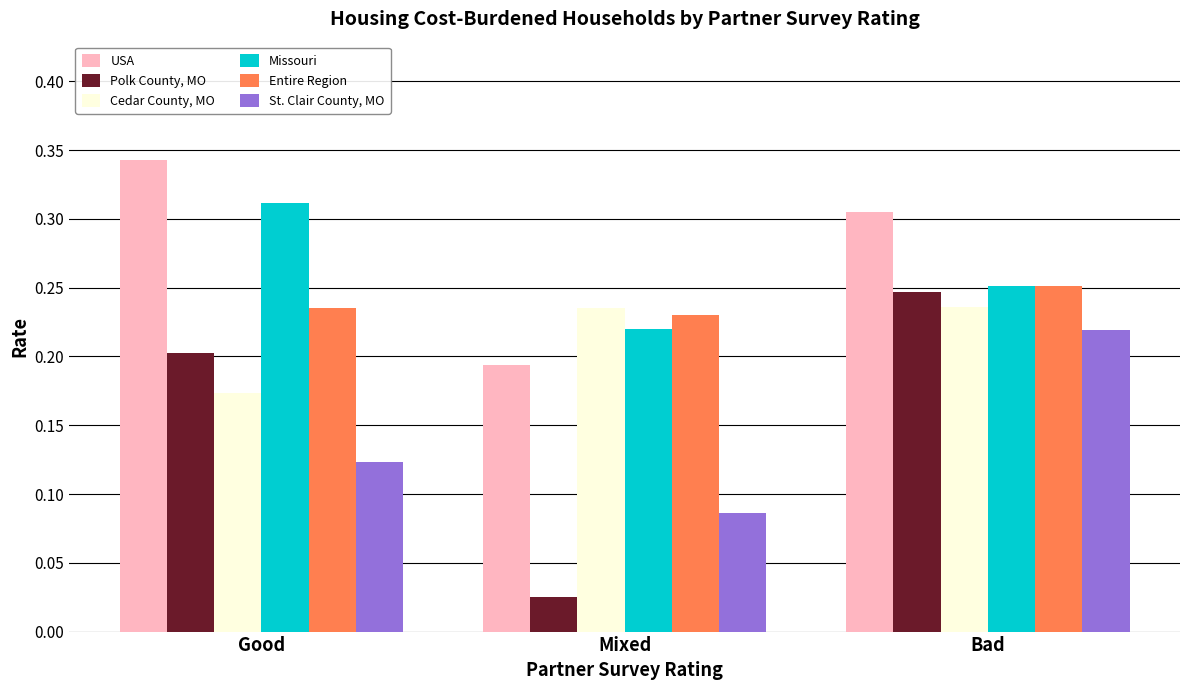

Which category has the highest value in the Entire Region series?

Bad